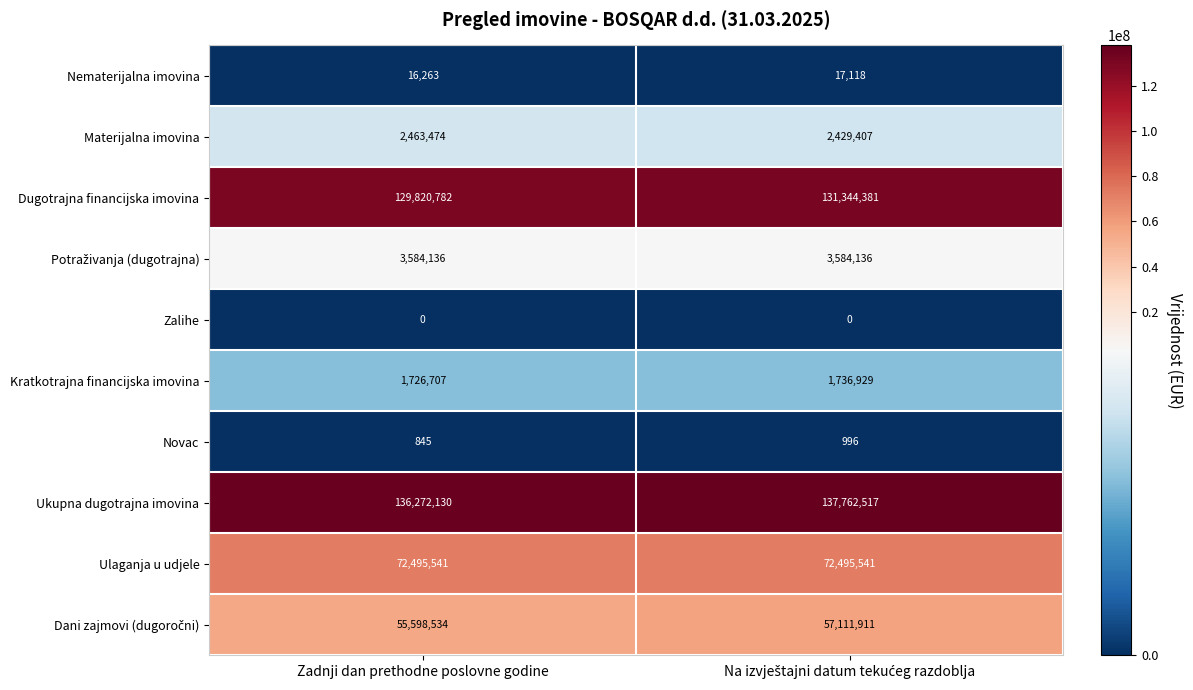

Which series has the largest total across all categories?

Ukupna dugotrajna imovina